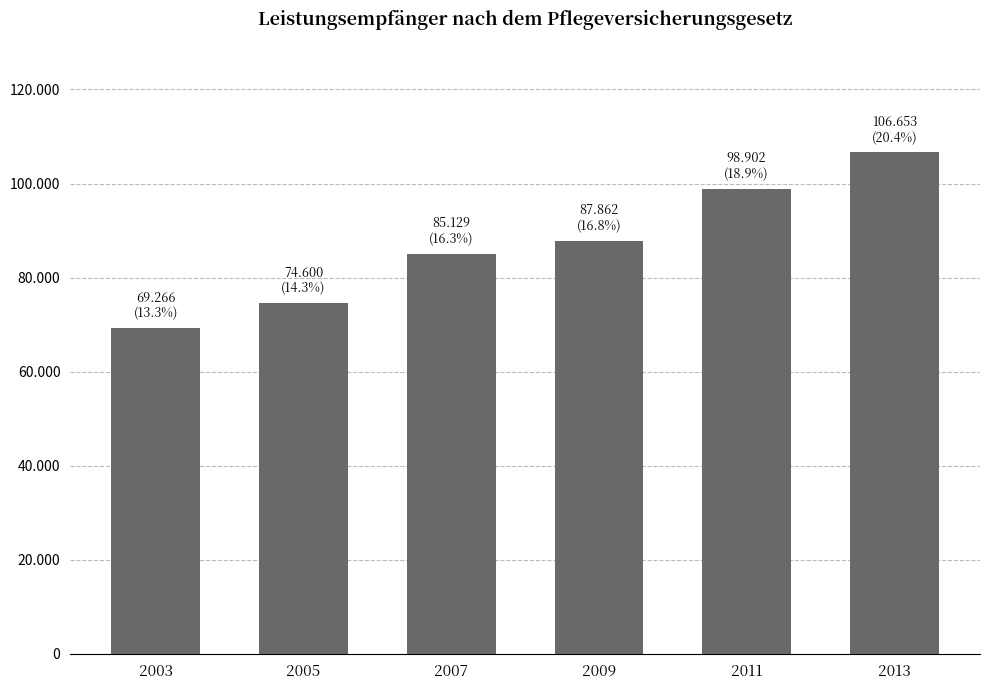

At which label does the data first exceed 87862?

2011